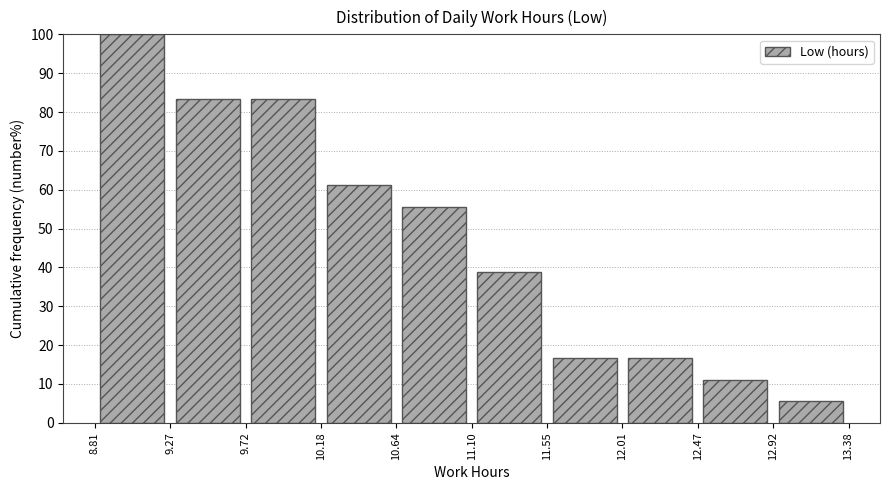

What is the height of the bar covering 9.27 to 9.72 on the x-axis? The values are not printed on the chart, so give them approximately, as read against the axis.

83